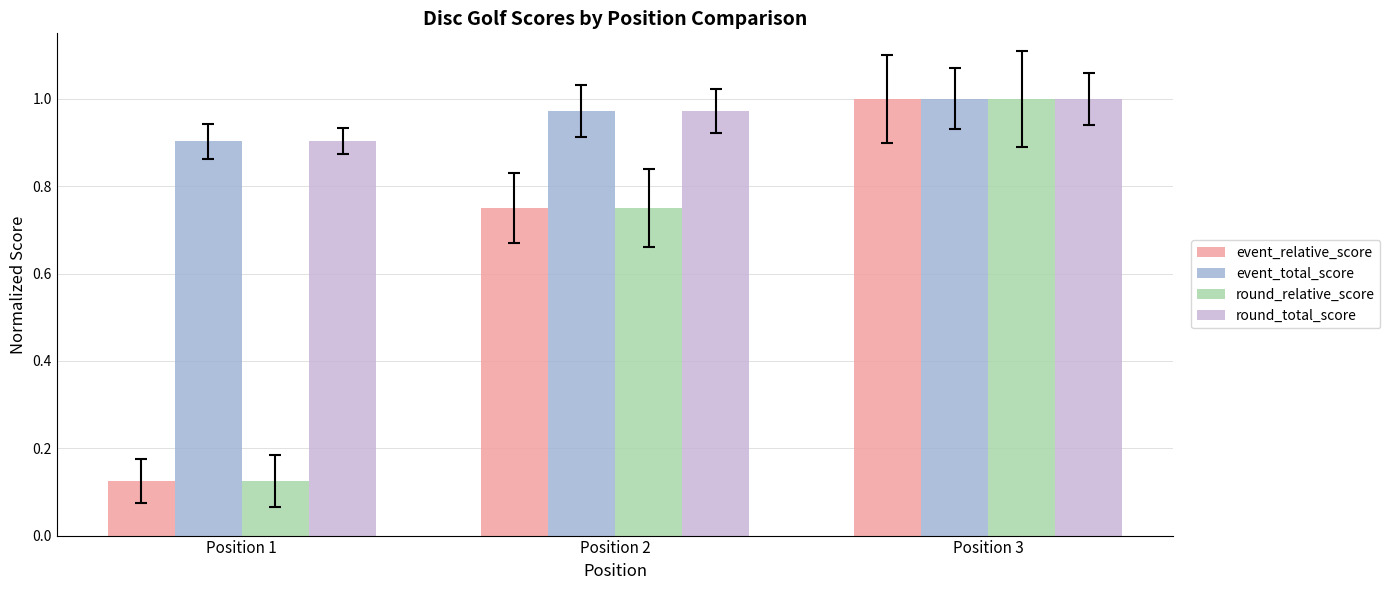

At which label does event_relative_score reach its minimum?

Position 1